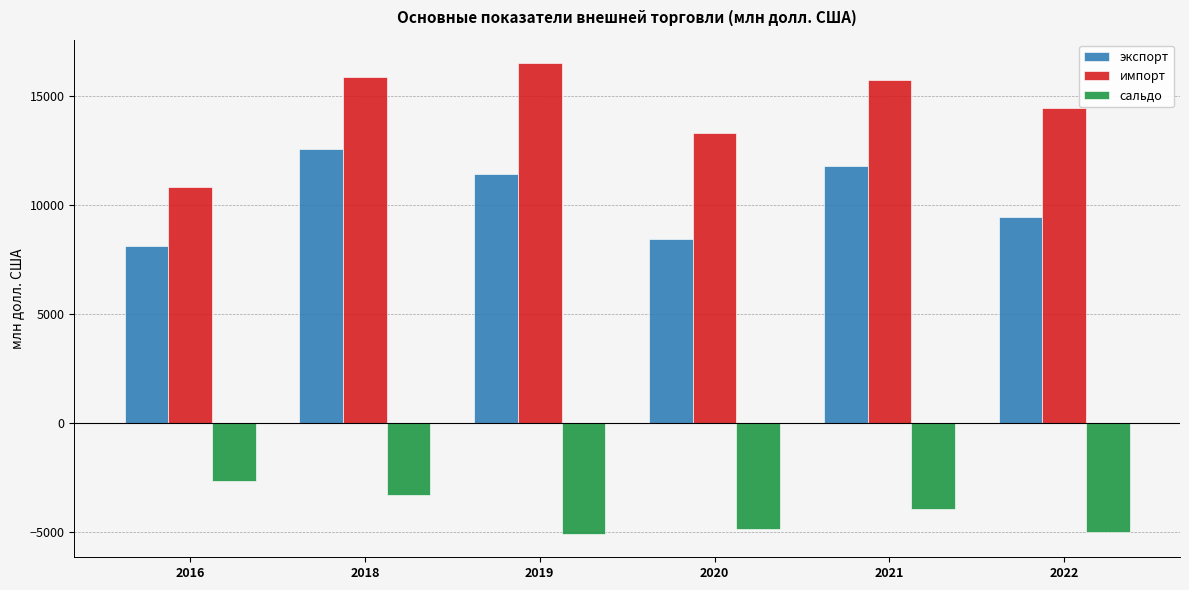

What is the value of the сальдо bar at the 3rd from the left?

-5098.3